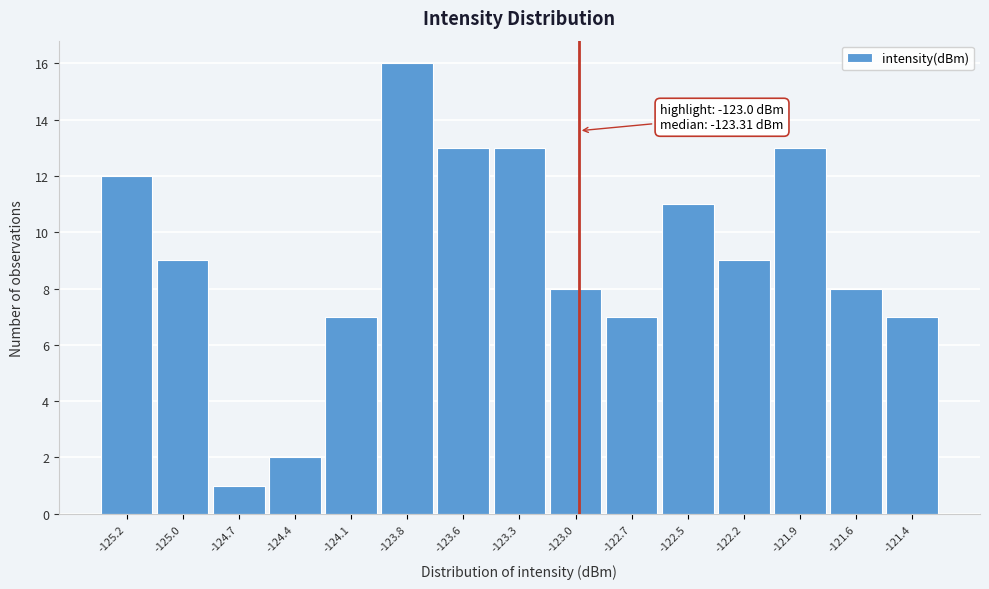

Reading left to right, list all the values displayed in this chart.

12	9	1	2	7	16	13	13	8	7	11	9	13	8	7